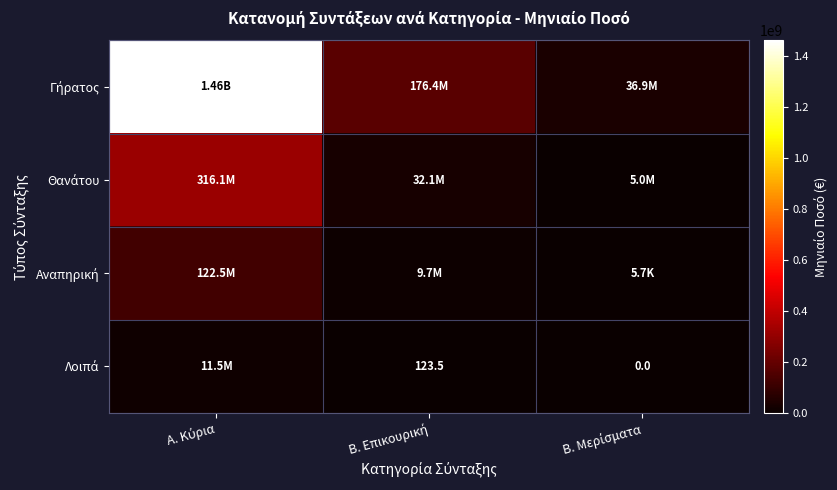

What is the highest value of the Αναπηρική series?

122535512.0